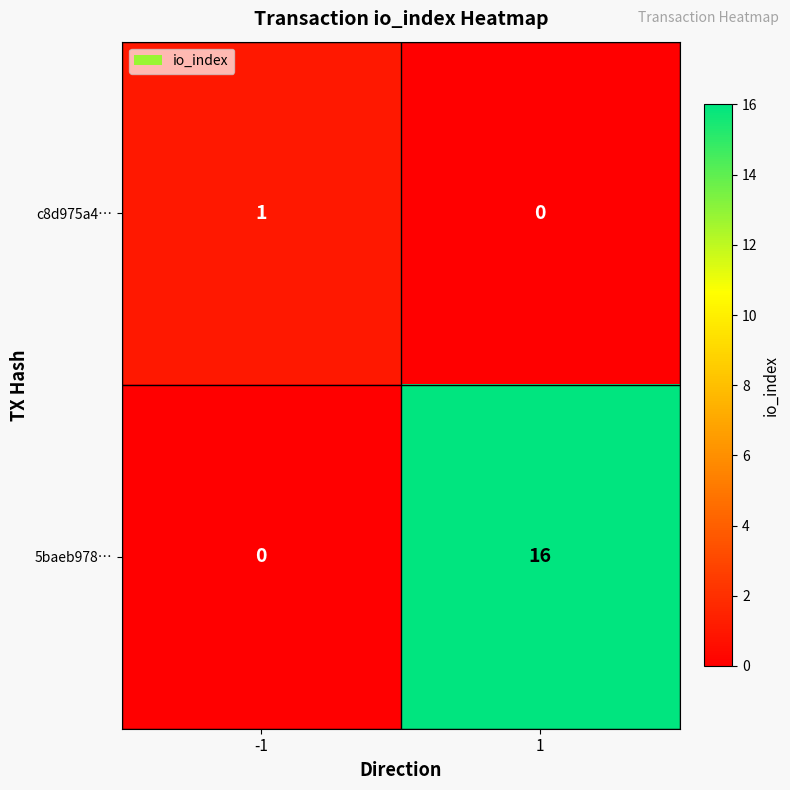

Is the value of 5baeb978… at -1 greater than the value of c8d975a4… at -1?

No